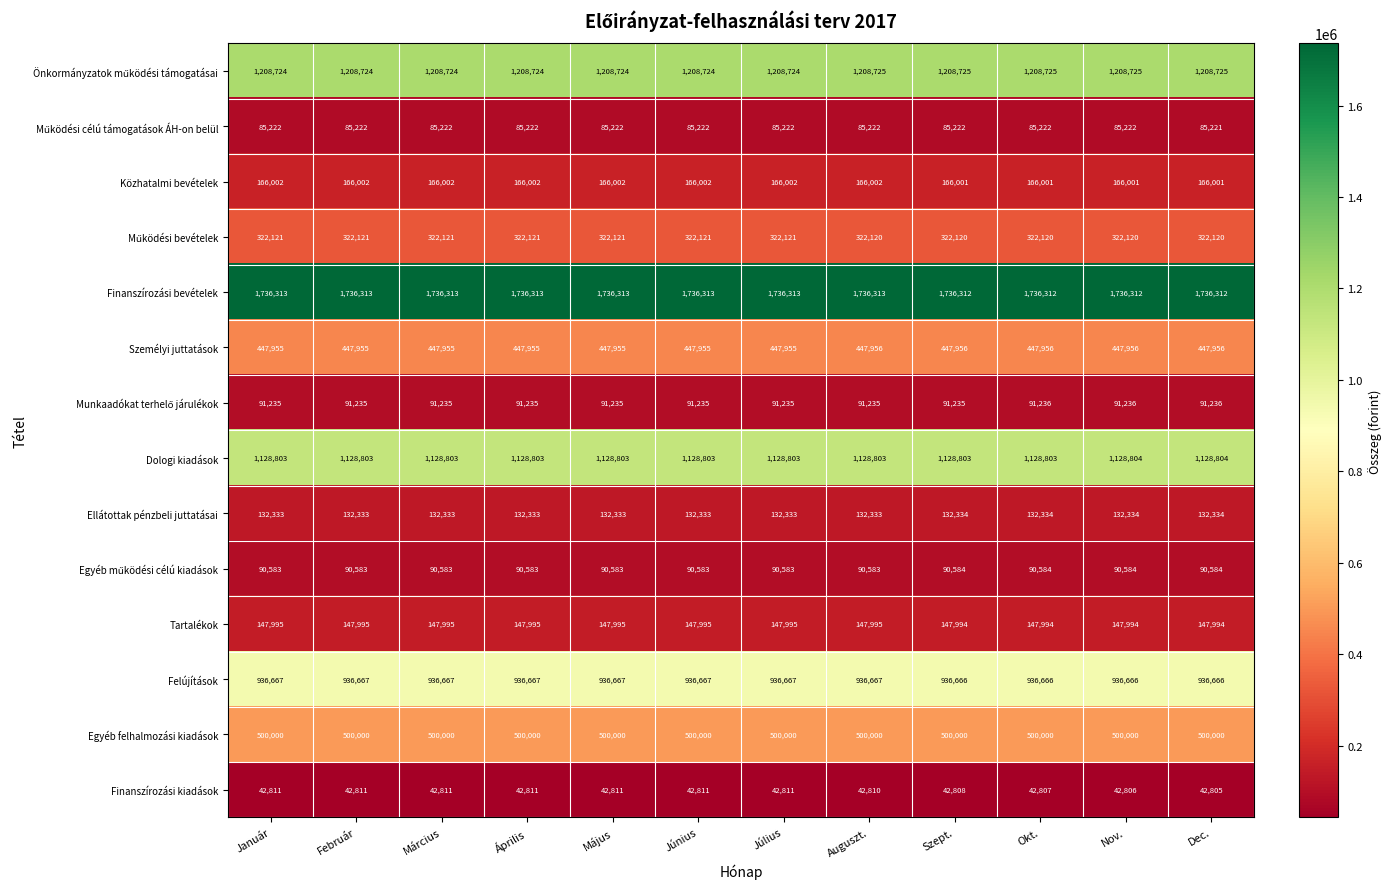

Which series has the largest total across all categories?

Finanszírozási bevételek